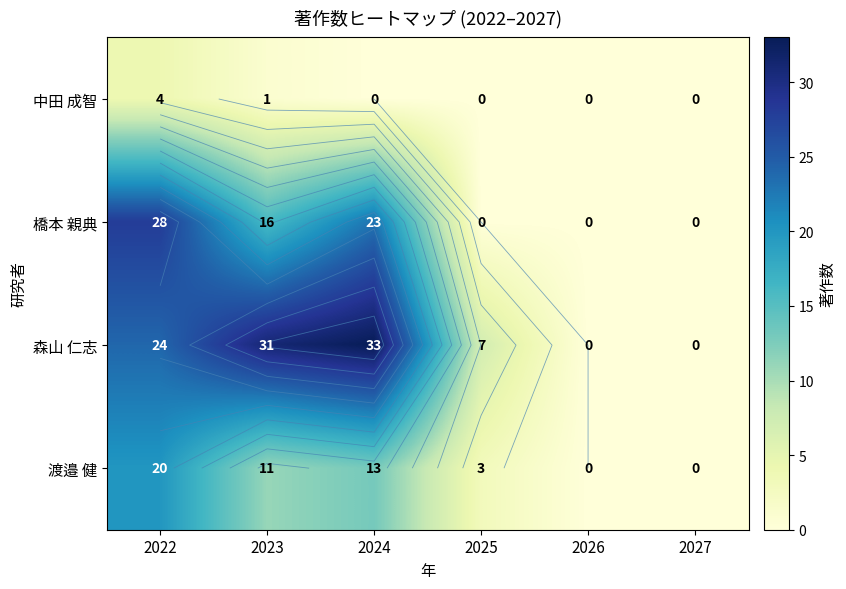

At 2022, list the series in order from largest to smallest.

橋本 親典, 森山 仁志, 渡邉 健, 中田 成智